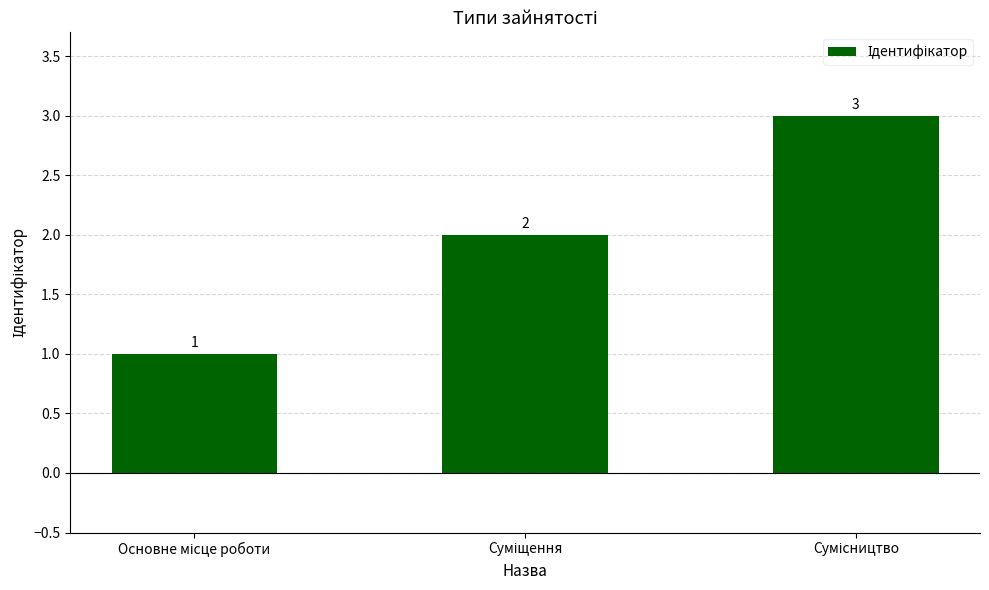

Reading left to right, what are all the values shown in this chart?

1	2	3